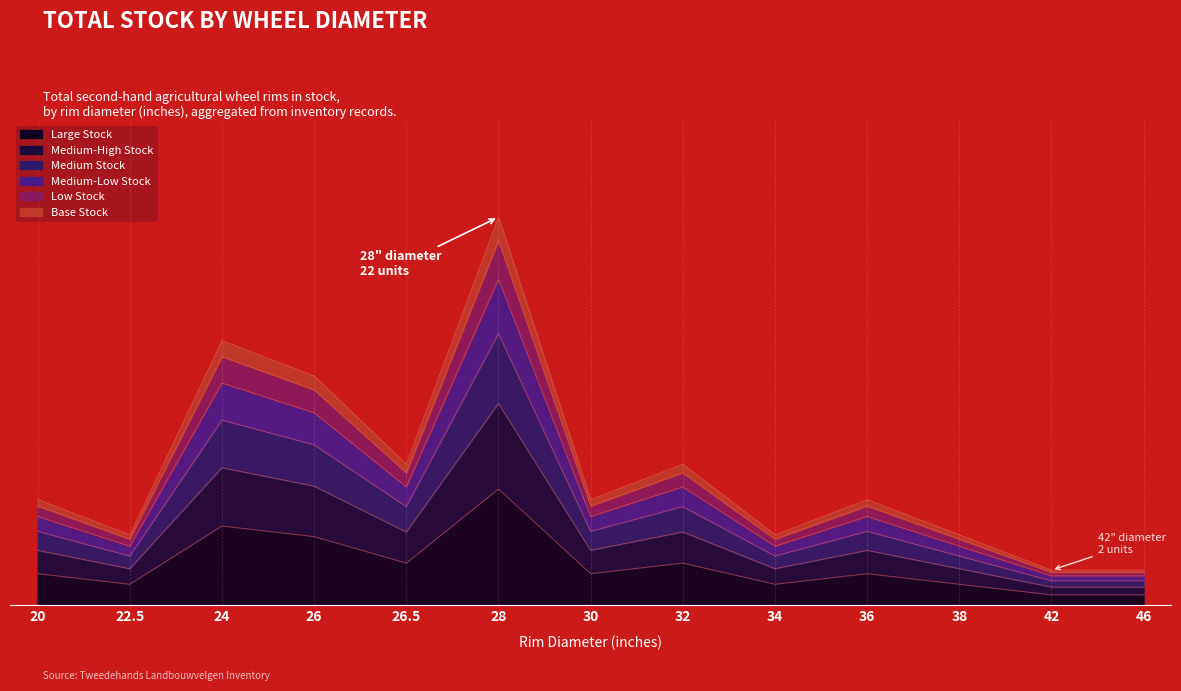

The value of Diameter 28 at 38 is 0. True or false?

True